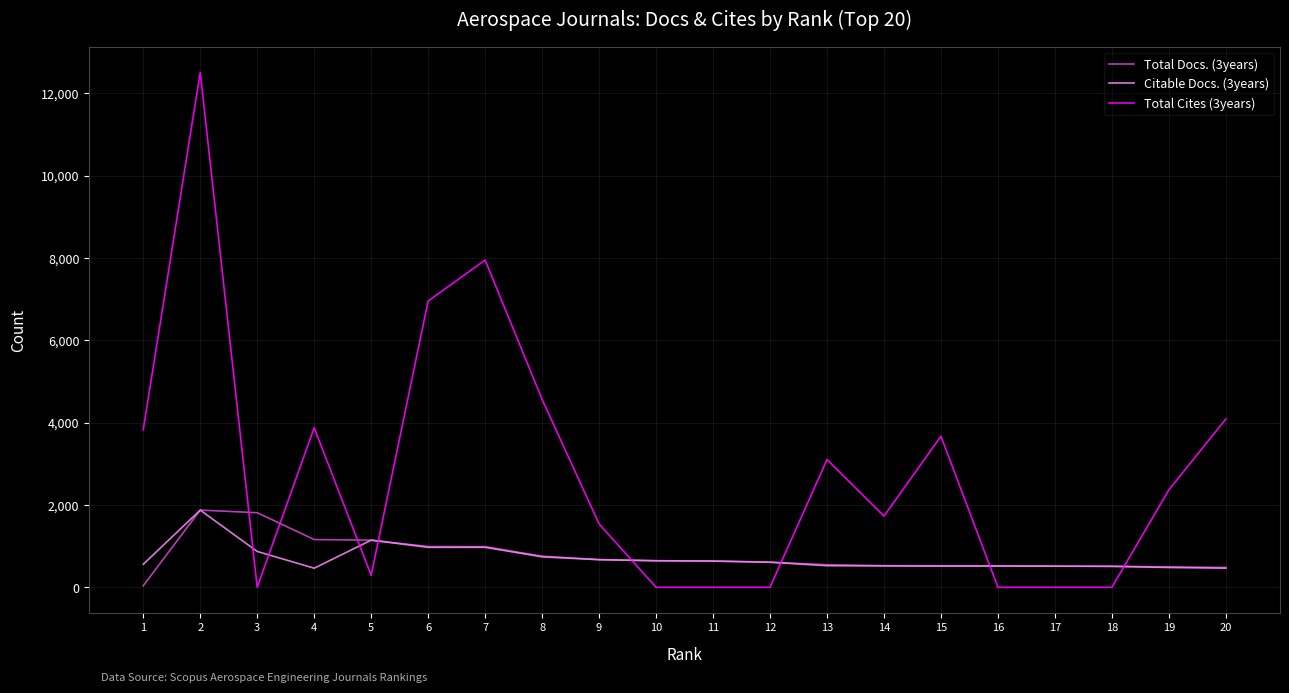

Rank the series at 4 from lowest to highest value.

Citable Docs. (3years), Total Docs. (3years), Total Cites (3years)